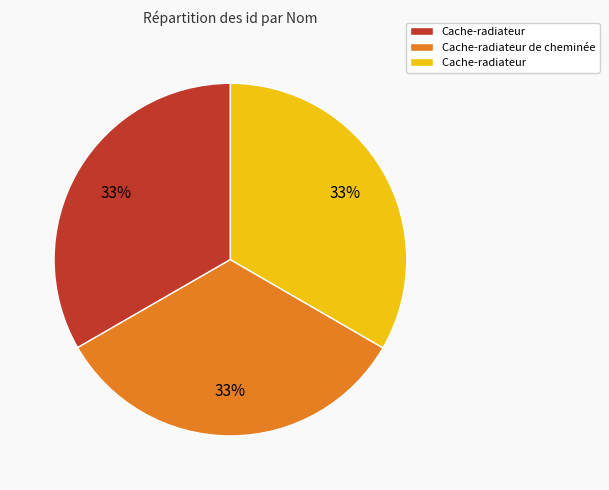

To the nearest percent, what is the average slice percentage?

33%